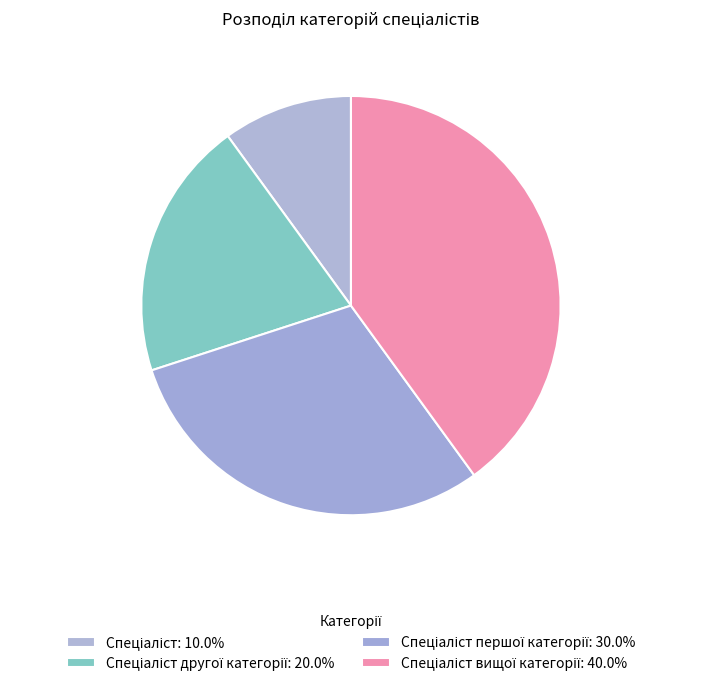

How many slices are in this pie chart?

4